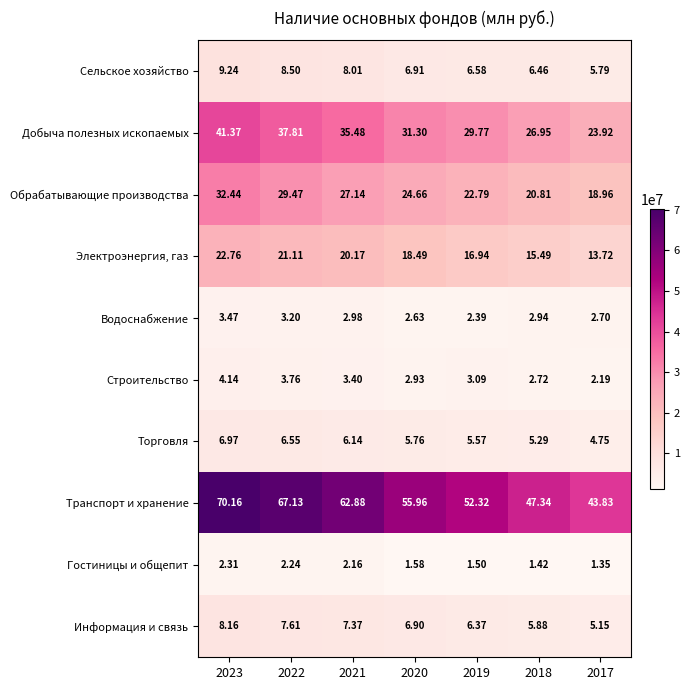

Rank the series at 2018 from lowest to highest value.

Гостиницы и общепит, Строительство, Водоснабжение, Торговля, Информация и связь, Сельское хозяйство, Электроэнергия, газ, Обрабатывающие производства, Добыча полезных ископаемых, Транспорт и хранение